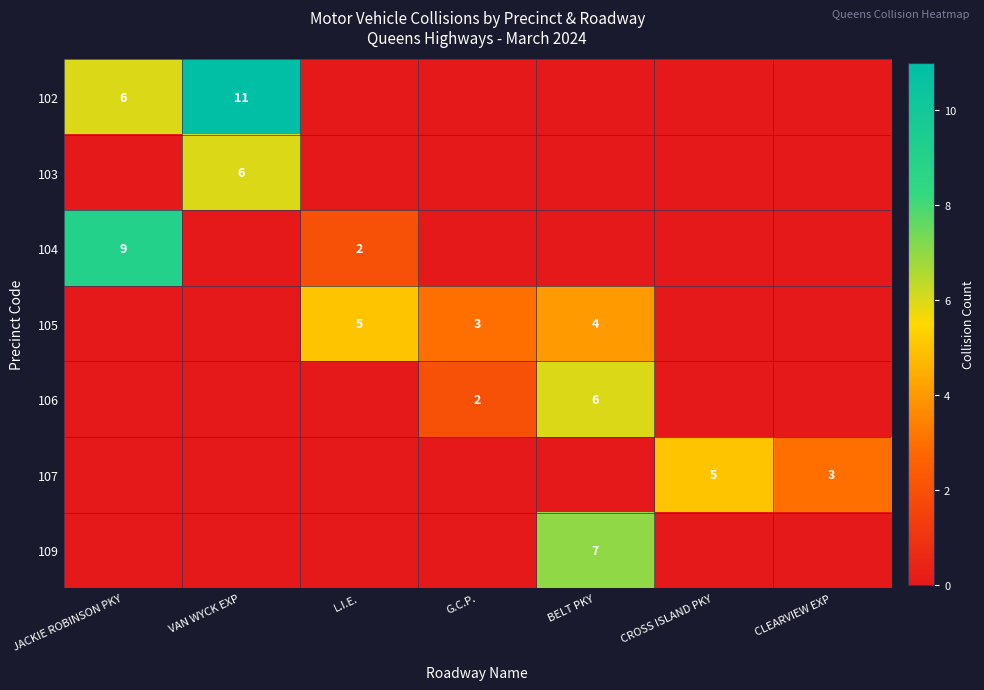

True or false: 105 has a value of 4 at BELT PKY.

True